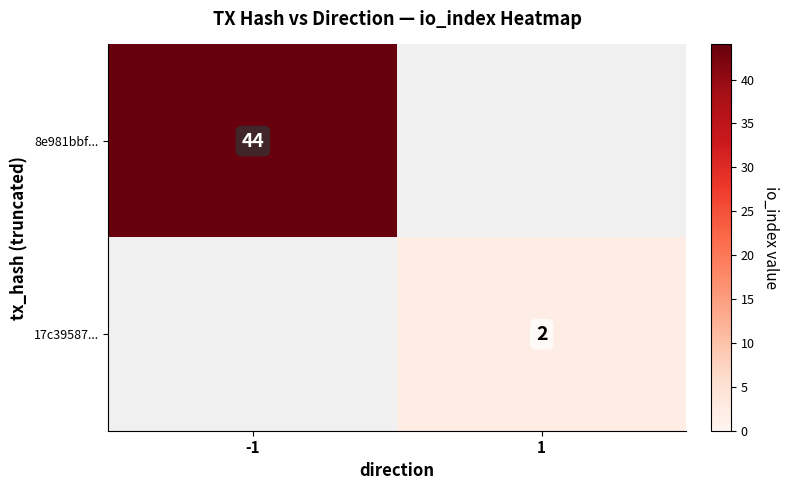

True or false: 17c39587... has a value of 2 at 1.

True